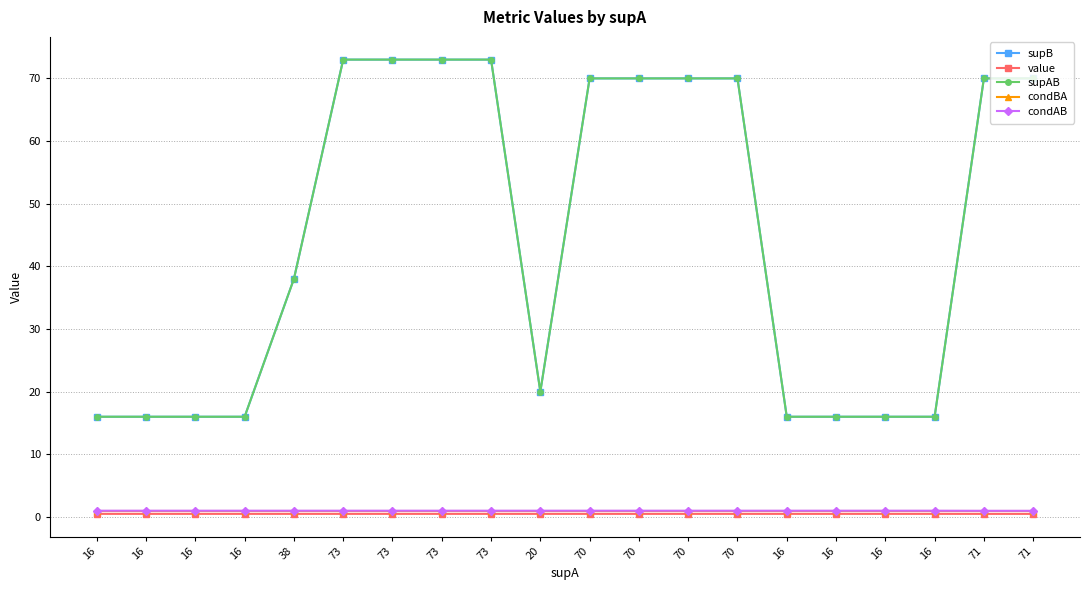

What is the label of the 11th point from the right?

20